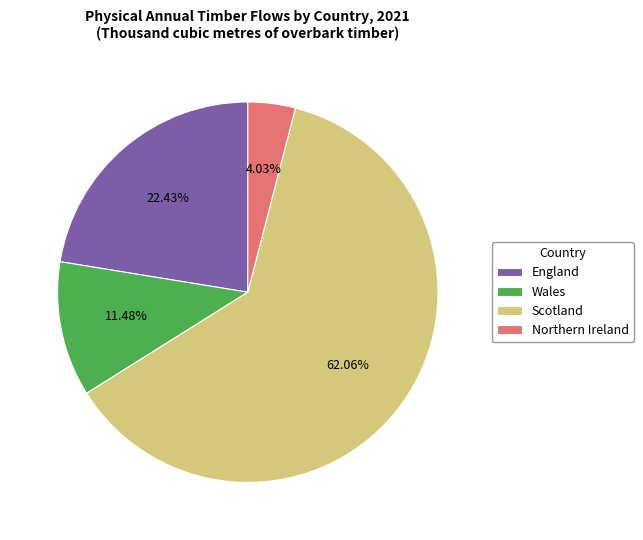

What is the ratio of the value at Scotland to the value at Northern Ireland?

15.4